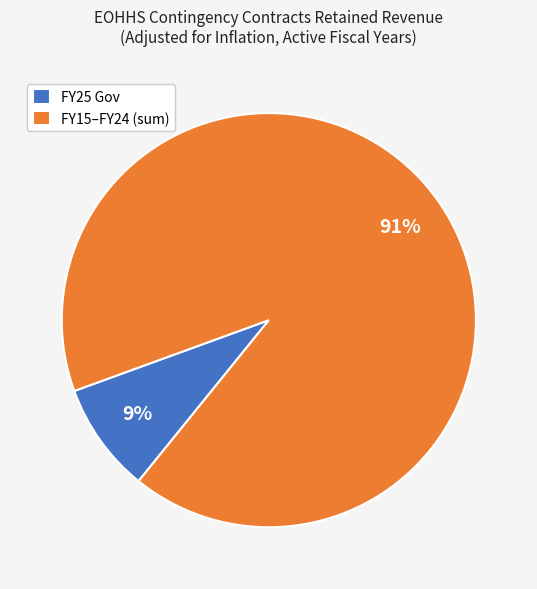

Is the sum of FY25 Gov and FY15–FY24 (sum) greater than half?

Yes